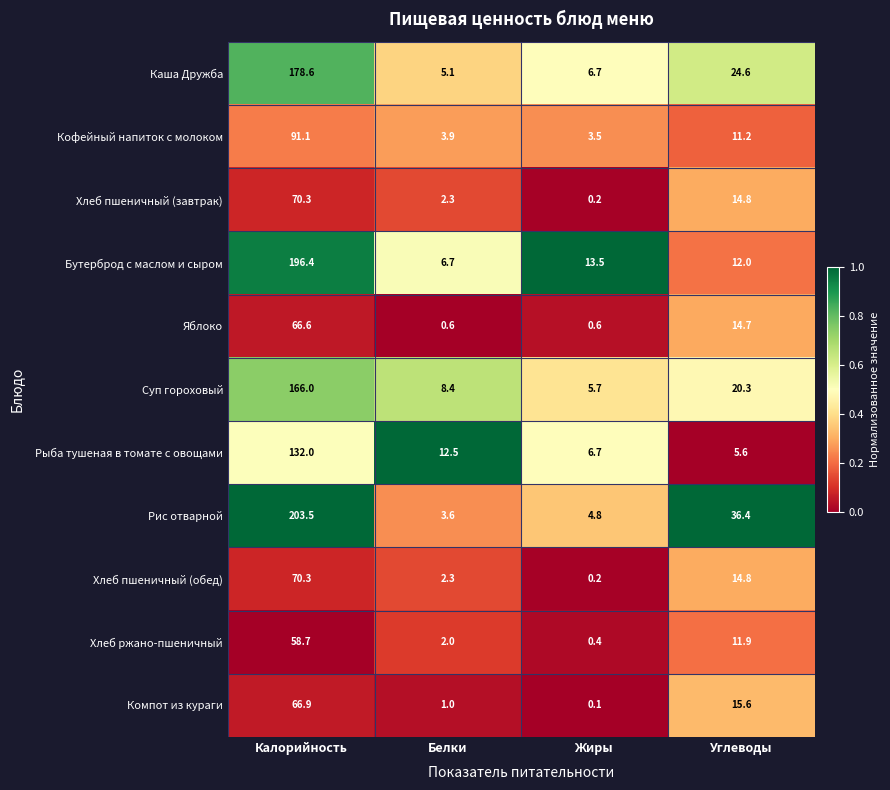

At which label does Бутерброд с маслом и сыром first exceed 13?

Калорийность